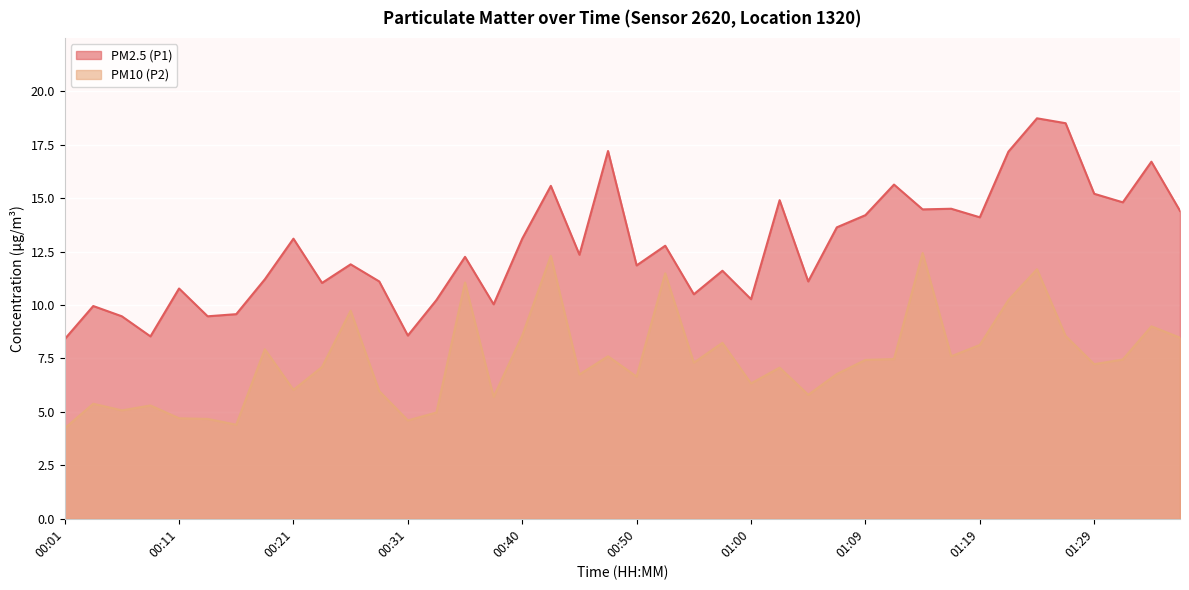

What is the minimum value for PM10 (P2)?

4.2